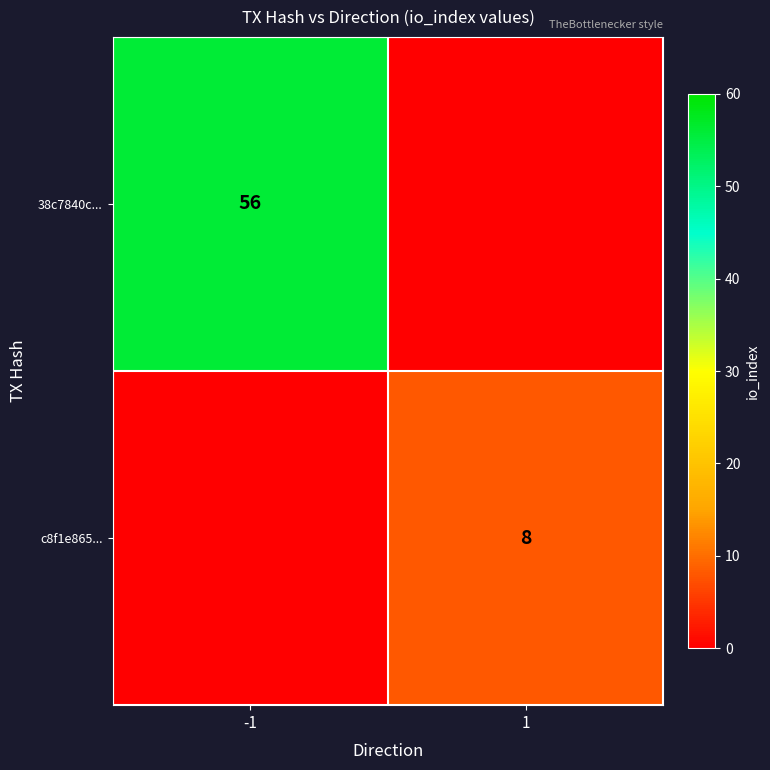

Is the value of c8f1e865... at 1 greater than the value of 38c7840c... at -1?

No